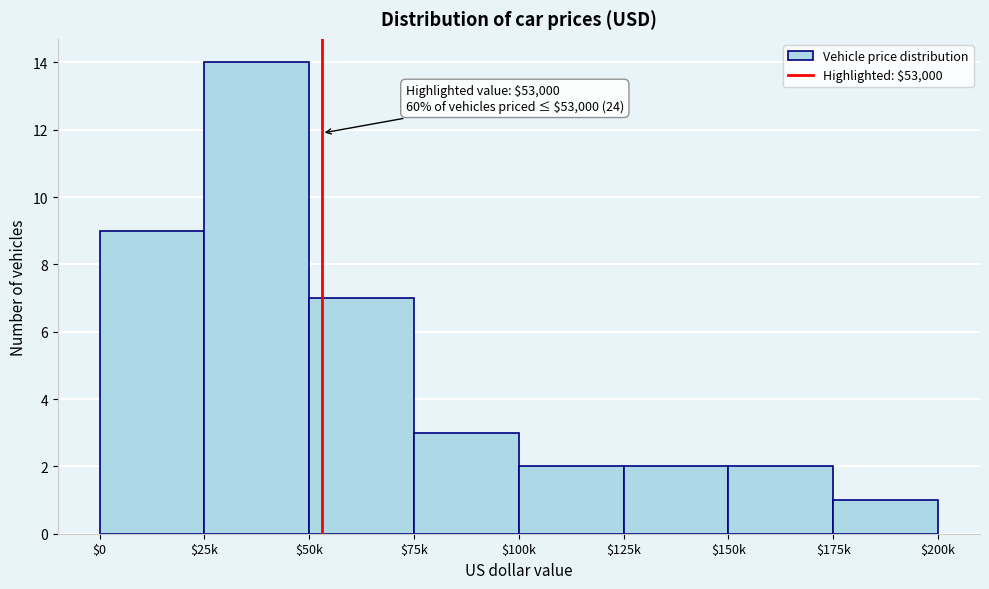

Reading left to right, extract all data points from this chart.

9	14	7	3	2	2	2	1